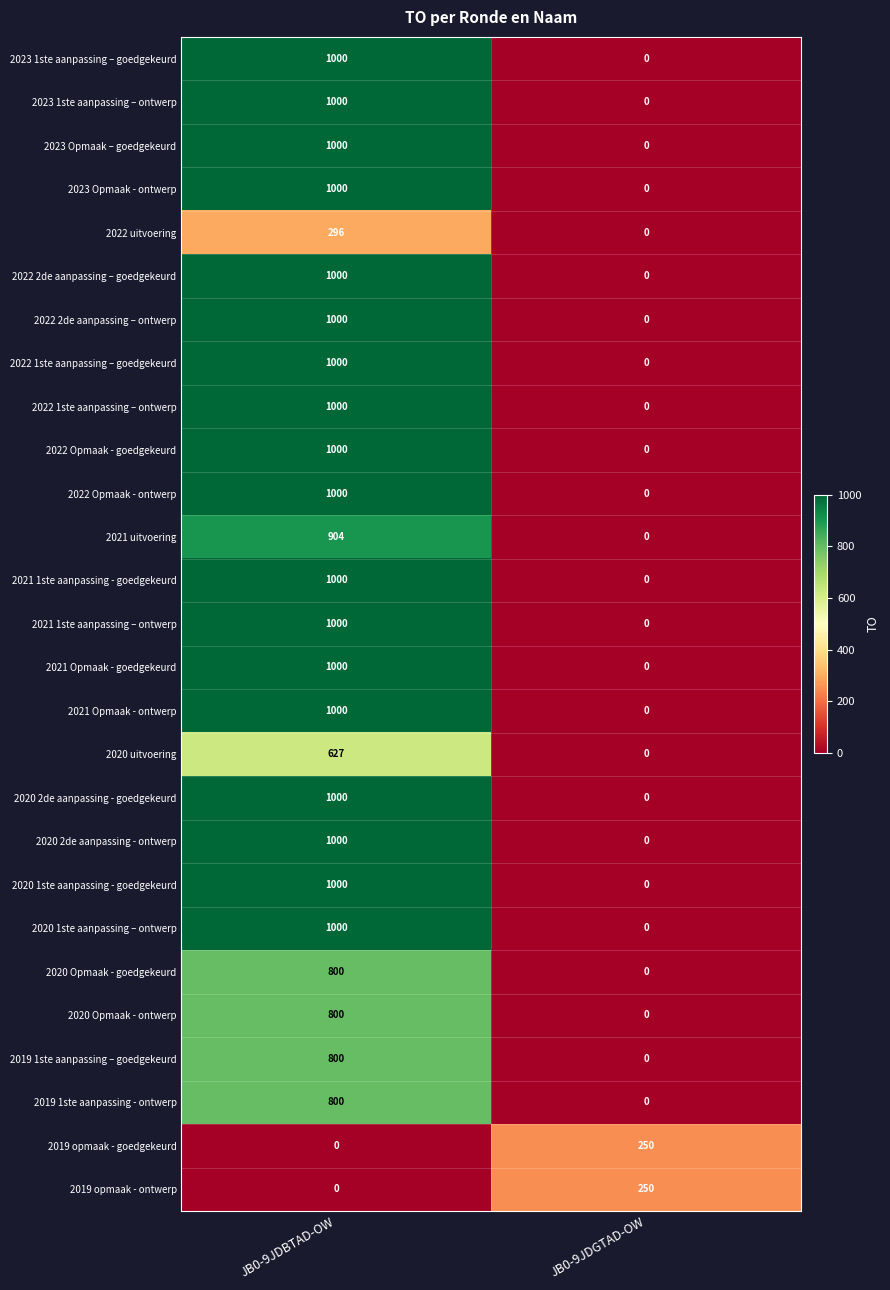

Which label corresponds to the largest value in the chart?

JB0-9JDBTAD-OW